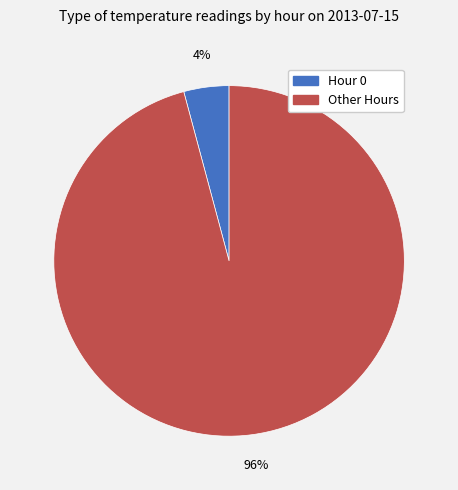

To the nearest percent, what is the average slice percentage?

50%